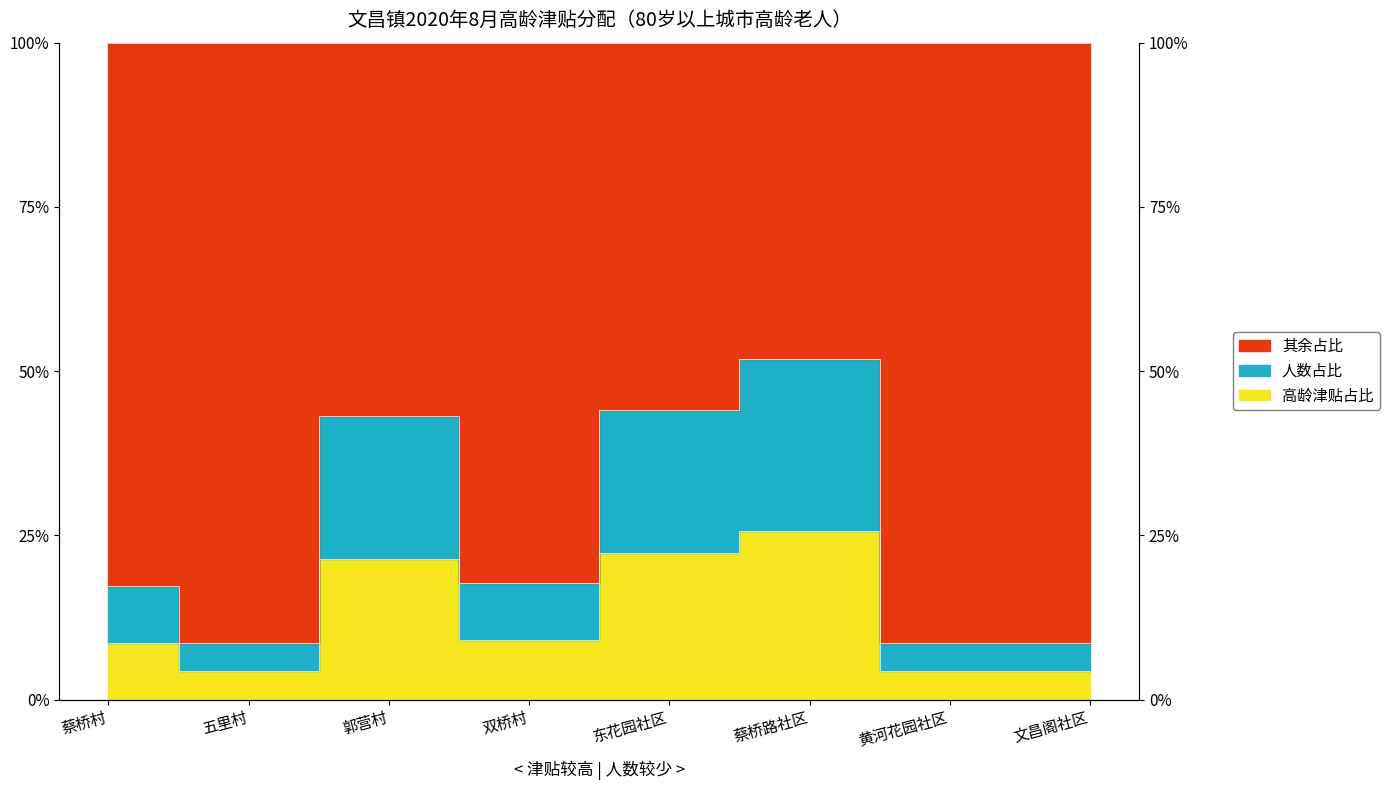

How many categories are shown in the chart?

8